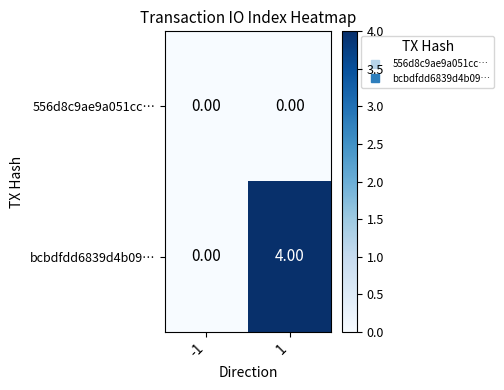

Which series has the widest spread of values?

bcbdfdd6839d4b09…